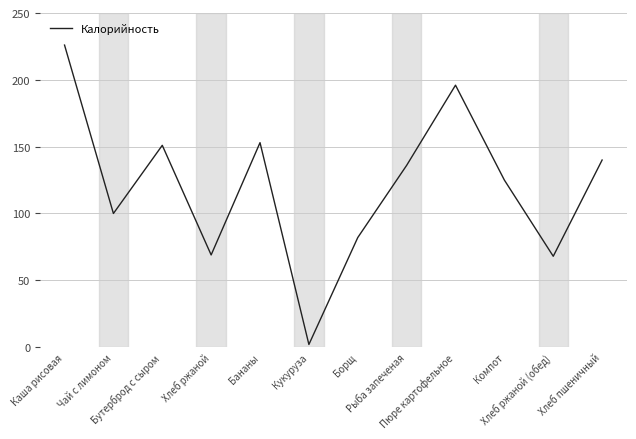

What is the maximum value shown in the chart?

226